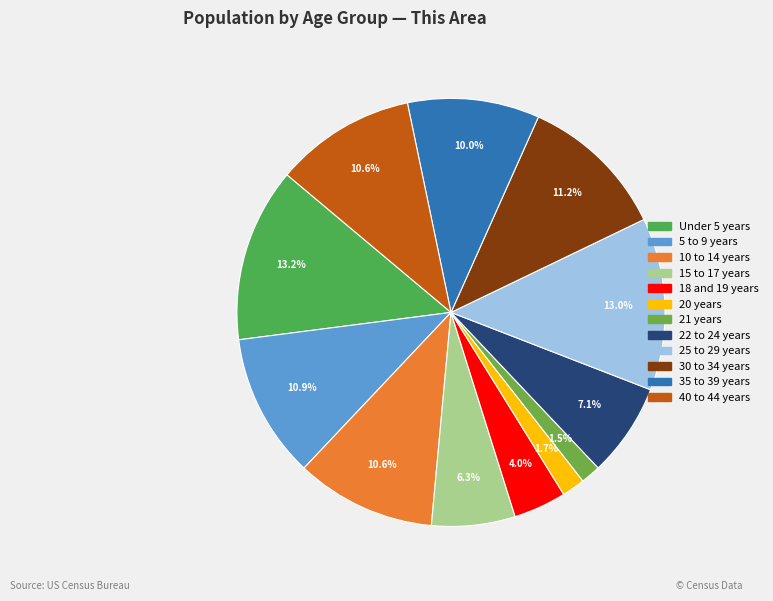

Rank the categories by value from lowest to highest.

21 years, 20 years, 18 and 19 years, 15 to 17 years, 22 to 24 years, 35 to 39 years, 10 to 14 years, 40 to 44 years, 5 to 9 years, 30 to 34 years, 25 to 29 years, Under 5 years